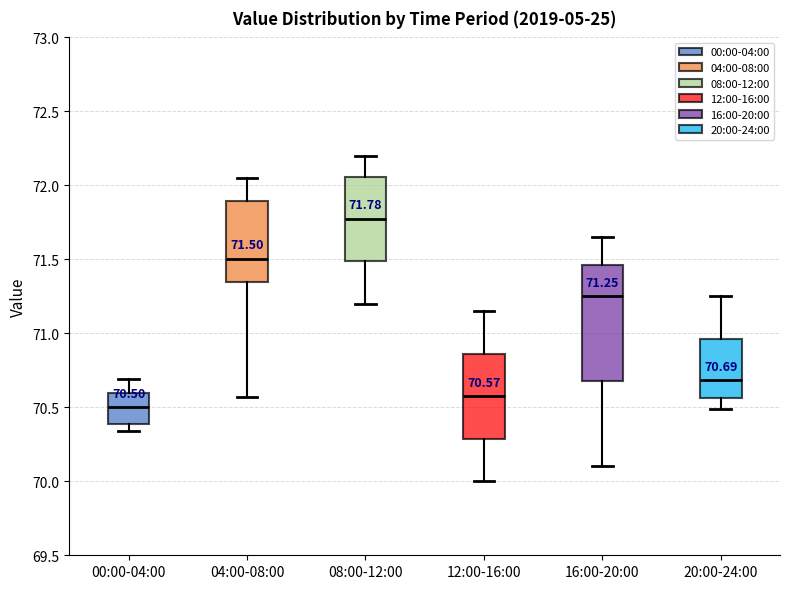

Which box is the tallest, from its lower edge to its upper edge?

16:00-20:00